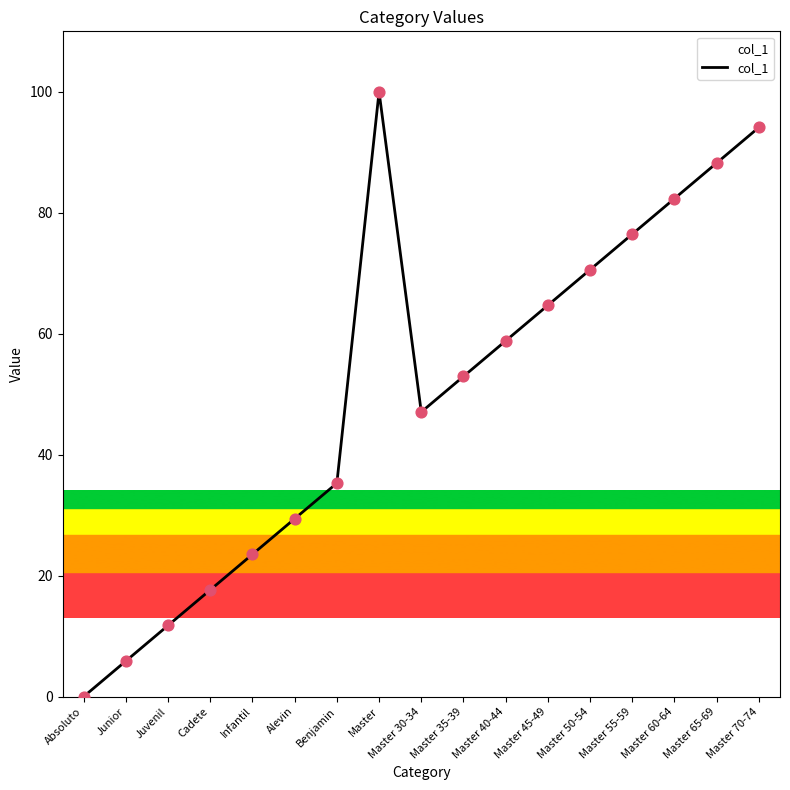

What is the change in value from Junior to Master 60-64?

+76.5